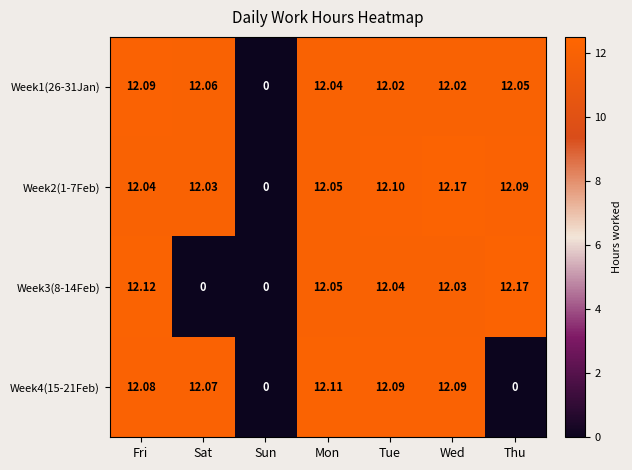

At which label does Week1(26-31Jan) reach its minimum?

Sun